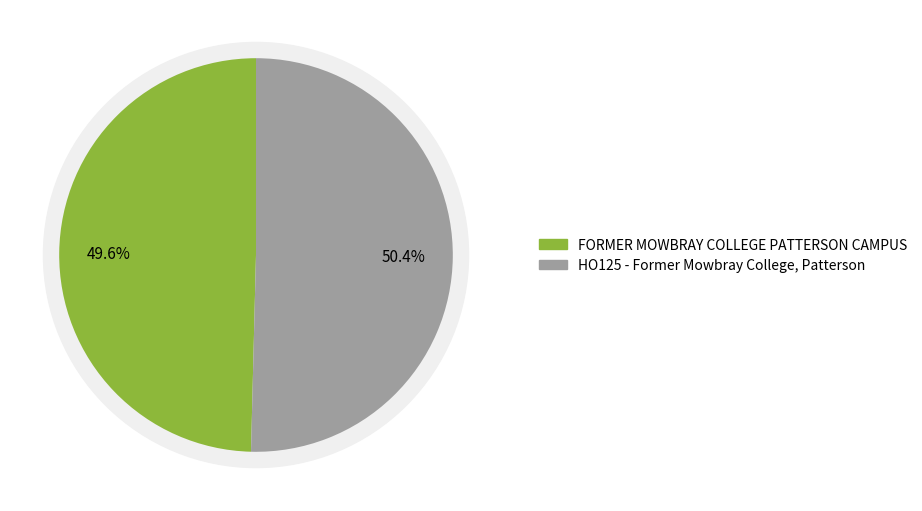

What is the total percentage of HO125 - Former Mowbray College, Patterson and FORMER MOWBRAY COLLEGE PATTERSON CAMPUS?

100.0%